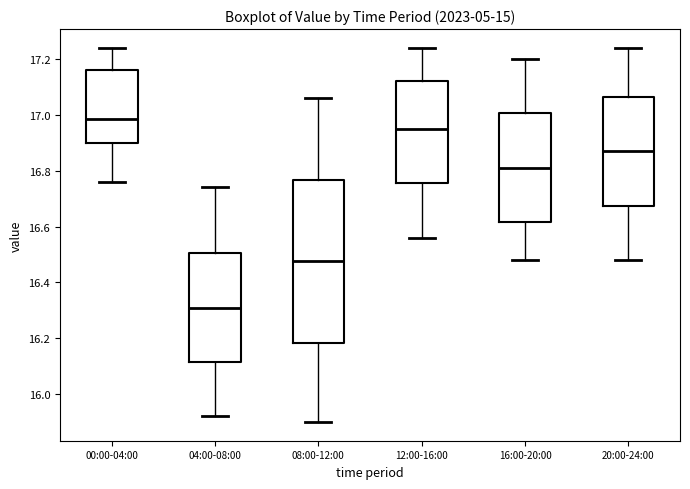

Where is the upper edge of the box for 04:00-08:00 on the y-axis? The values are not printed on the chart, so give them approximately, as read against the axis.

16.50